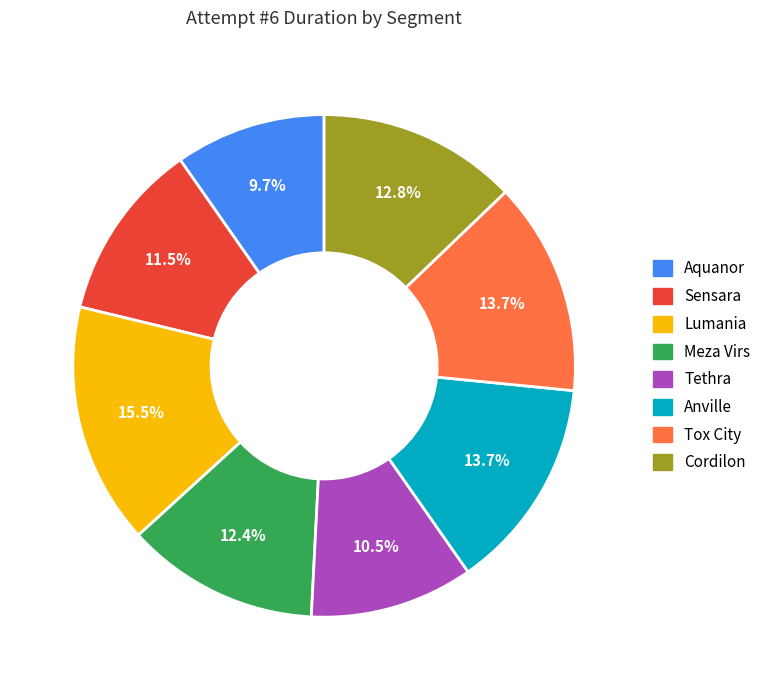

Does Anville represent more than half of the total?

No